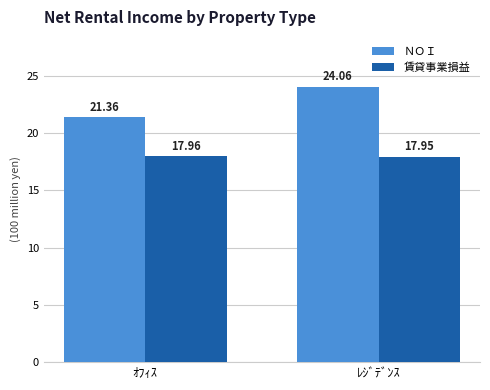

Reading right to left, list all the values displayed in this chart.

ＮＯＩ: 2406197056	2135985130
賃貸事業損益: 1794876704	1795690250